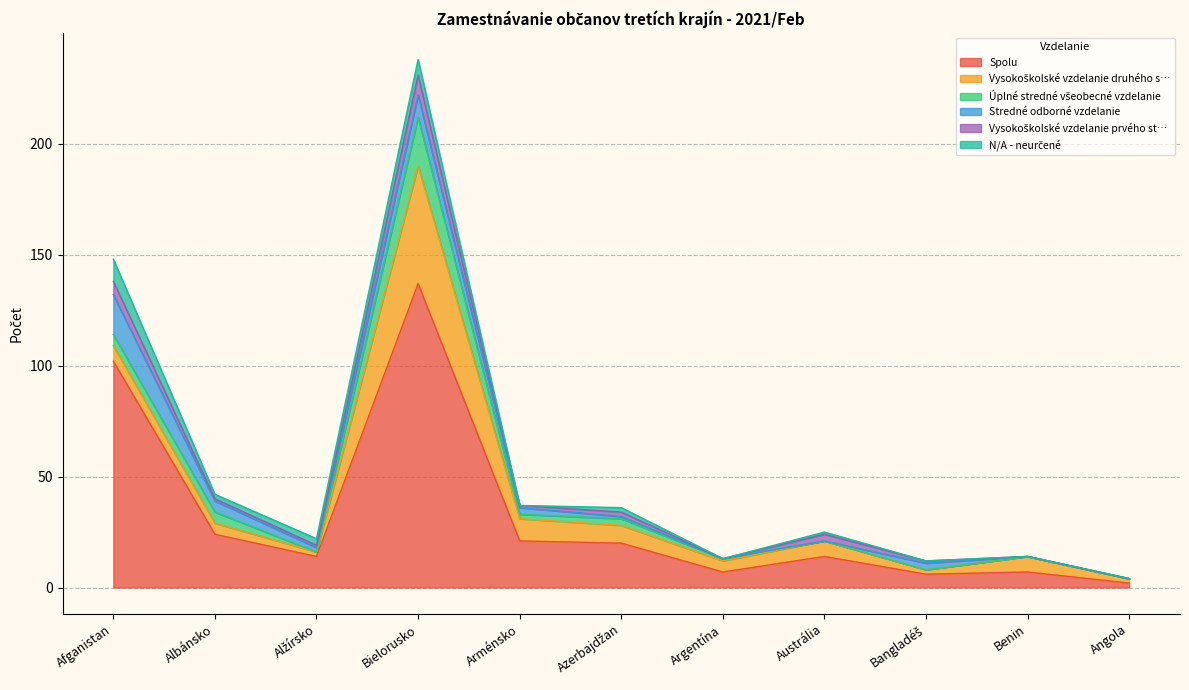

What is the difference between the maximum and minimum values in the Spolu series?

135